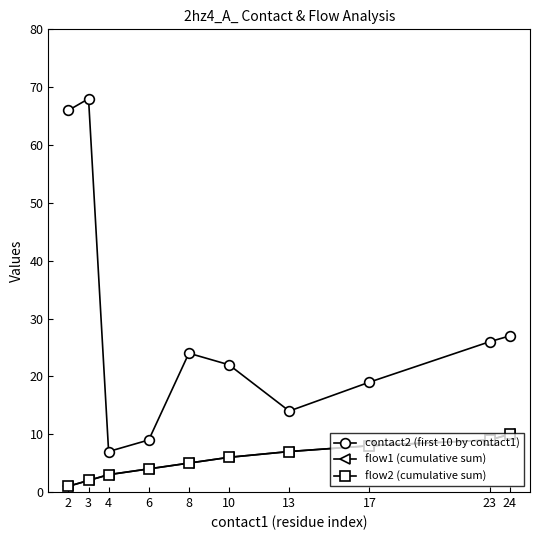

What is the sum of all flow1 (cumulative sum) values?

55